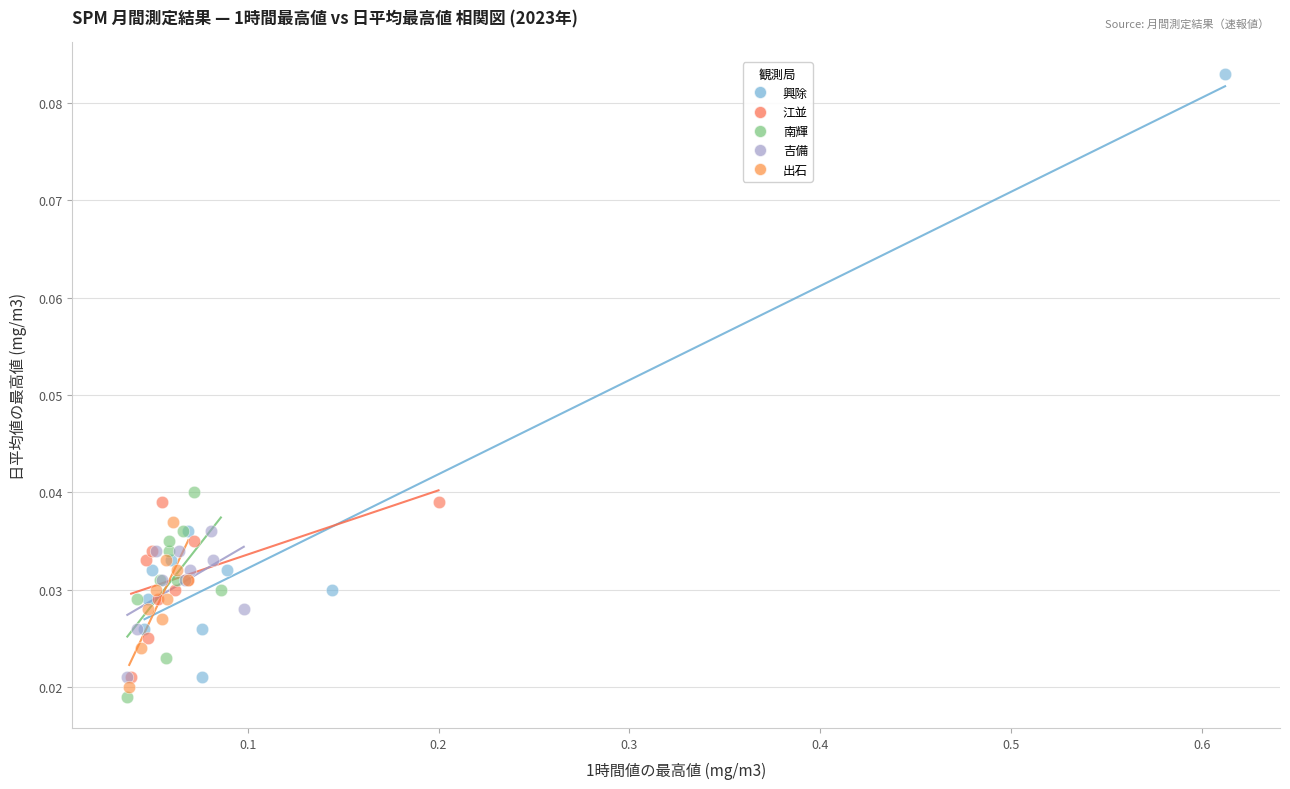

Which series reaches the maximum Y coordinate?

興除